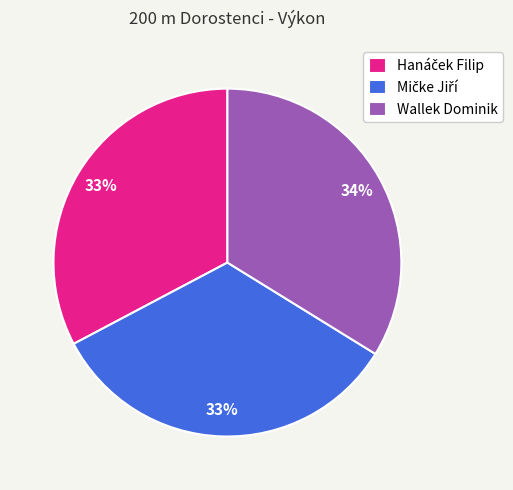

Does any single category account for the majority?

No